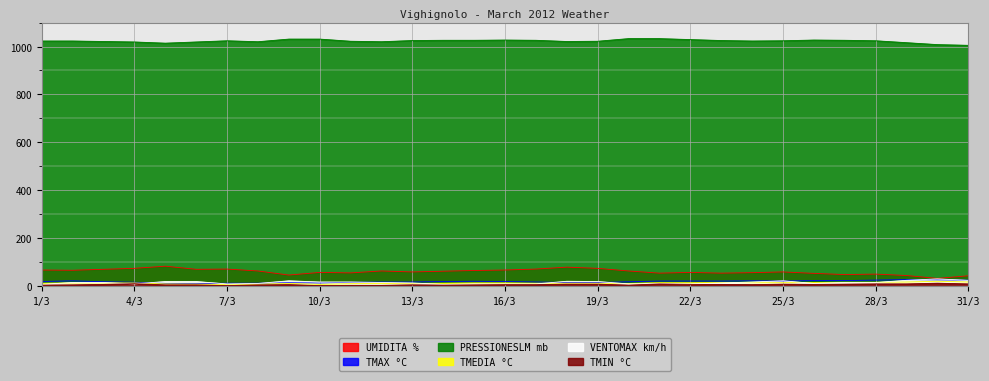

What are all the series names shown in the legend?

UMIDITA %, TMAX °C, PRESSIONESLM mb, TMEDIA °C, VENTOMAX km/h, TMIN °C